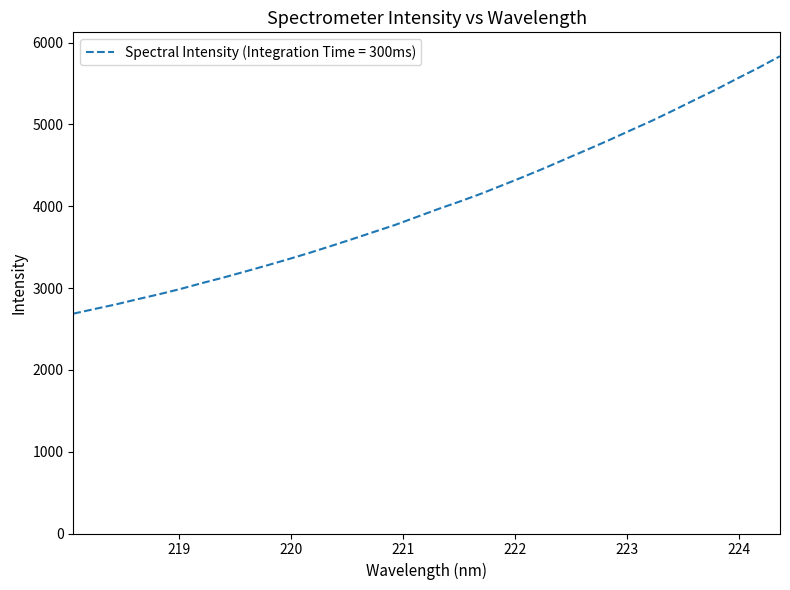

What is the minimum value shown in the chart?

2686.7